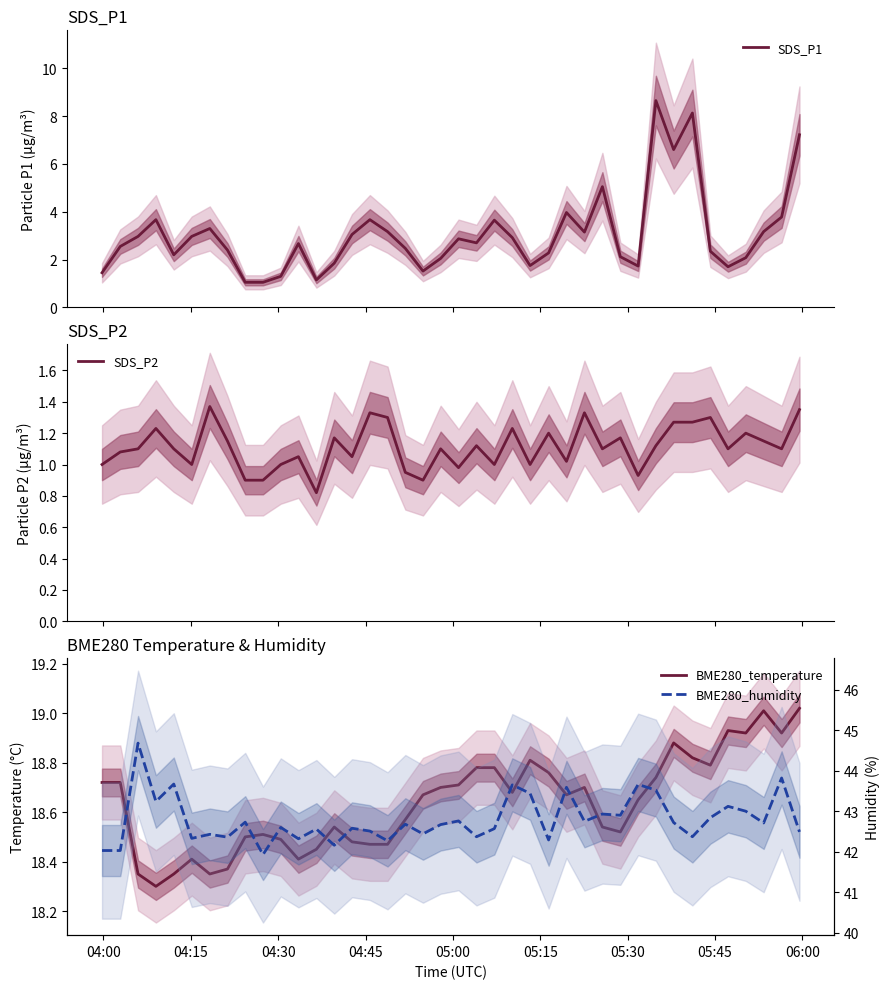

True or false: BME280_temperature and SDS_P2 intersect in this chart.

False